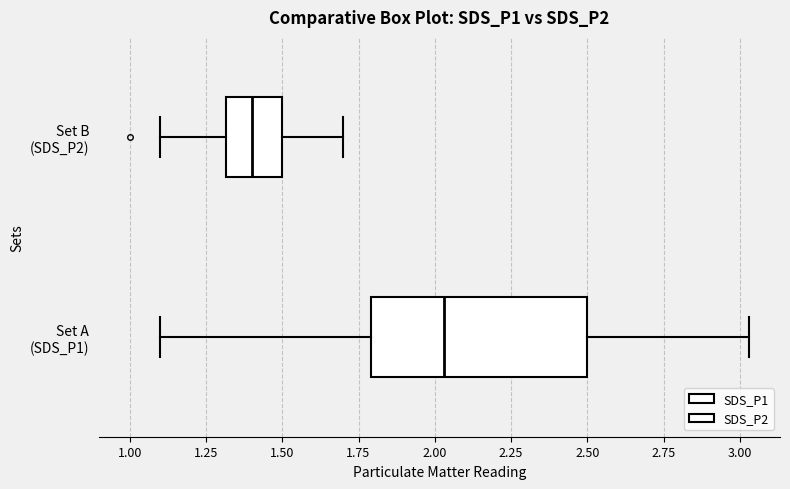

Comparing the boxes themselves (not the whiskers), which one is the widest?

Set A (SDS_P1)